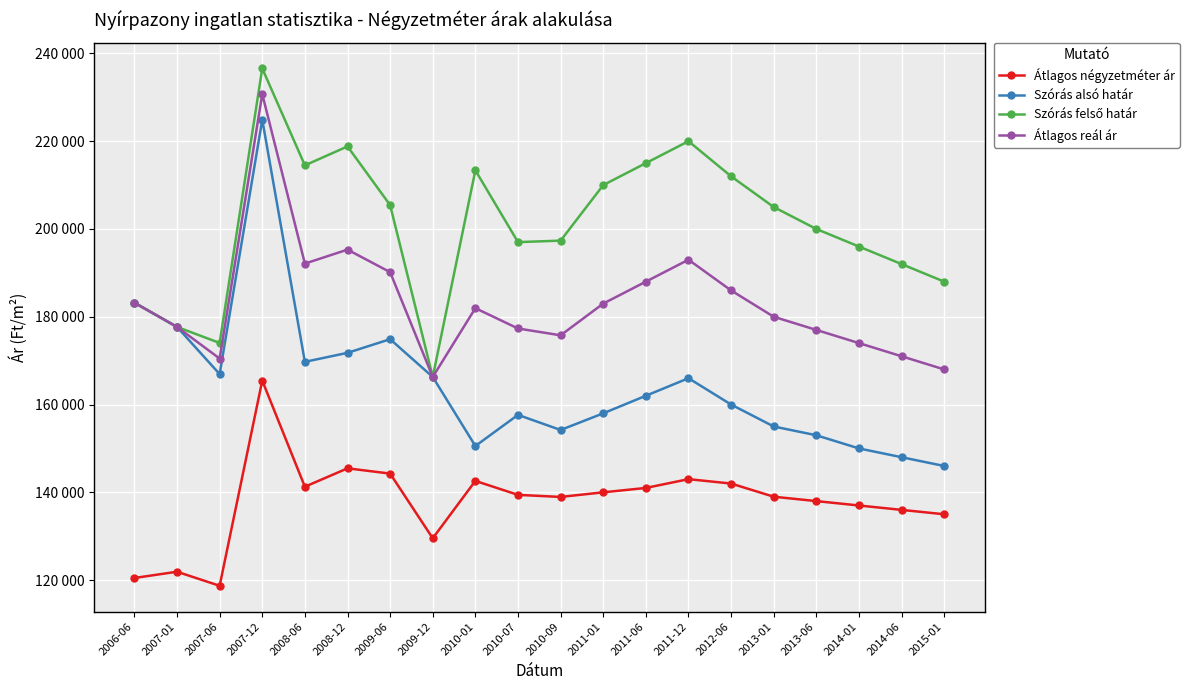

True or false: Szórás alsó határ and Átlagos négyzetméter ár cross at least once.

False